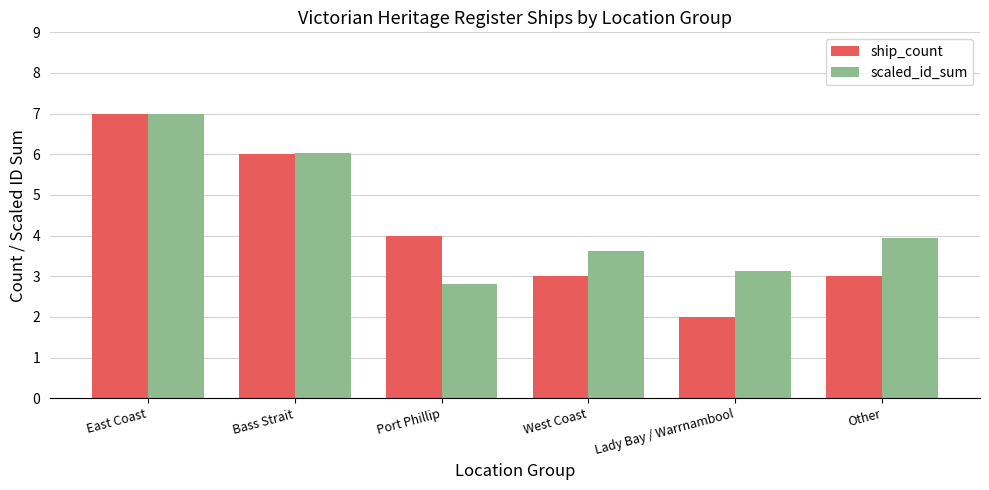

What is the label of the 3rd bar from the right?

West Coast